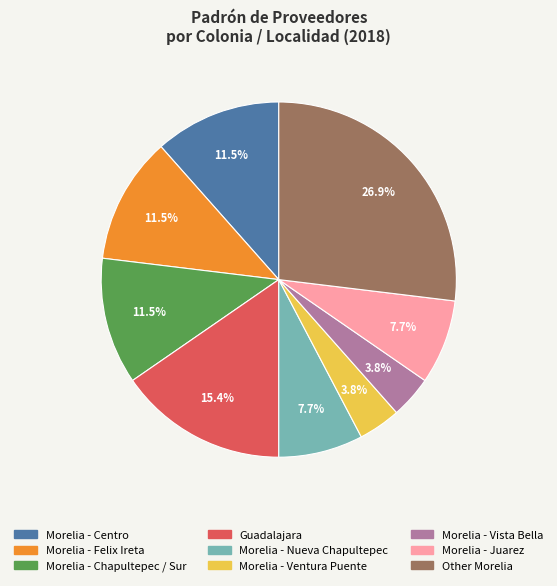

What is the ratio of the value at Guadalajara to the value at Morelia - Felix Ireta?

1.3